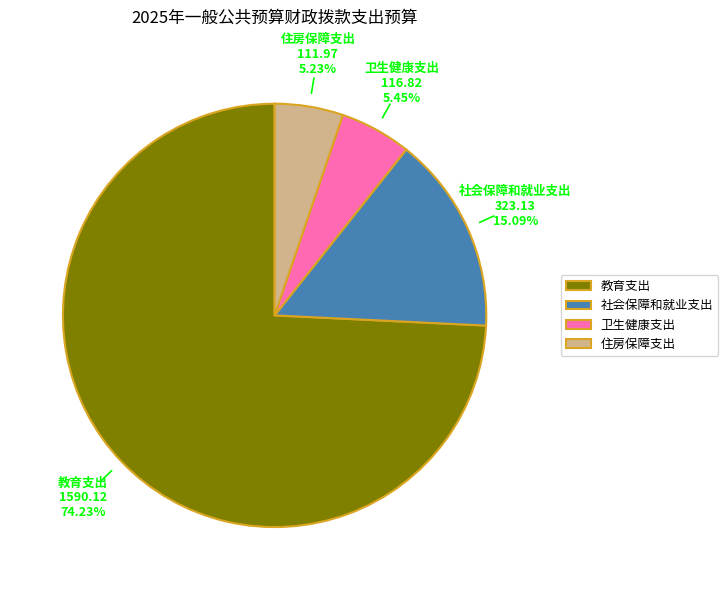

To the nearest percent, what is the average slice percentage?

25%